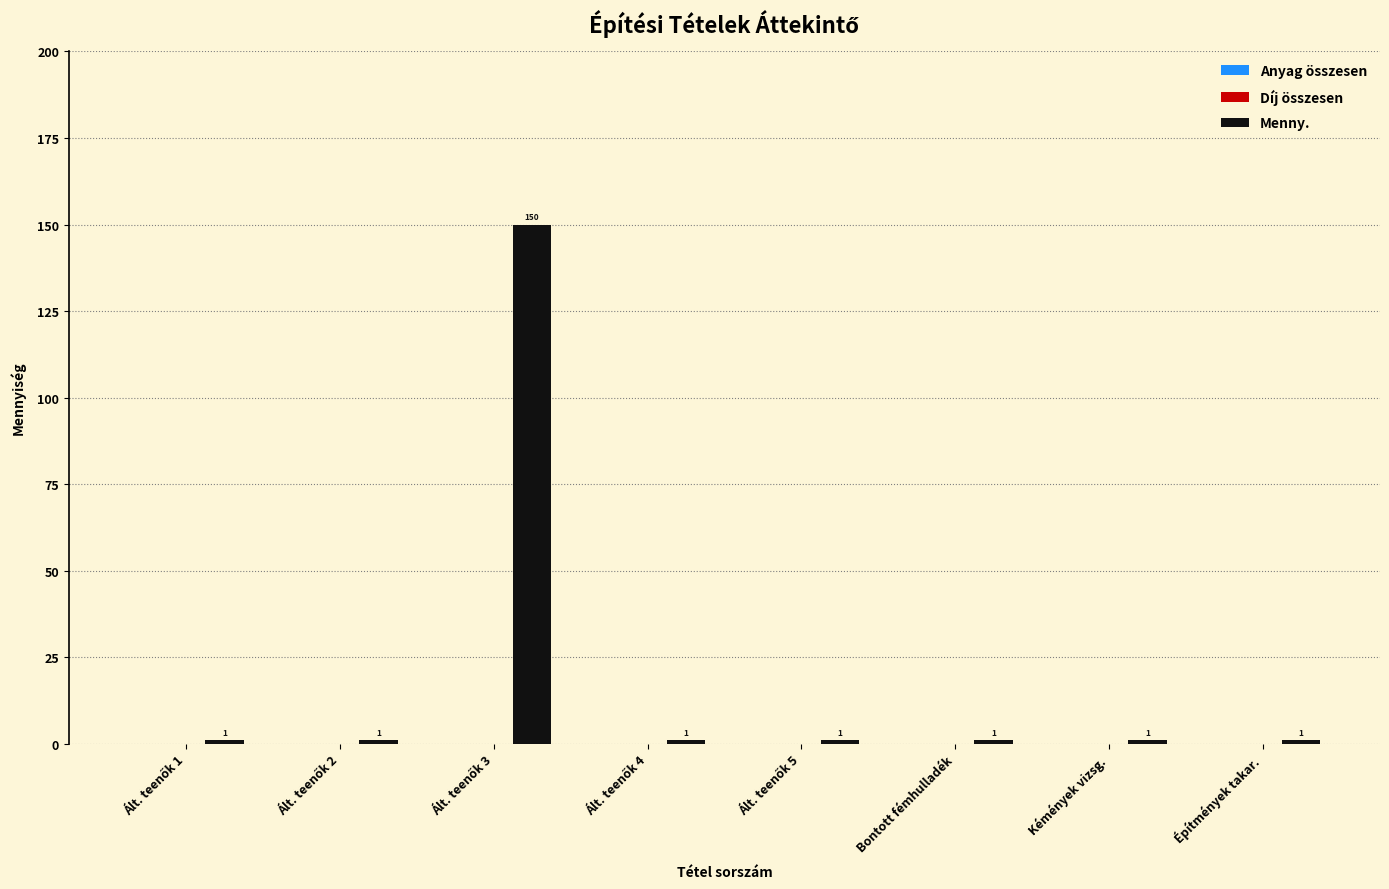

What is the greatest value displayed?

150